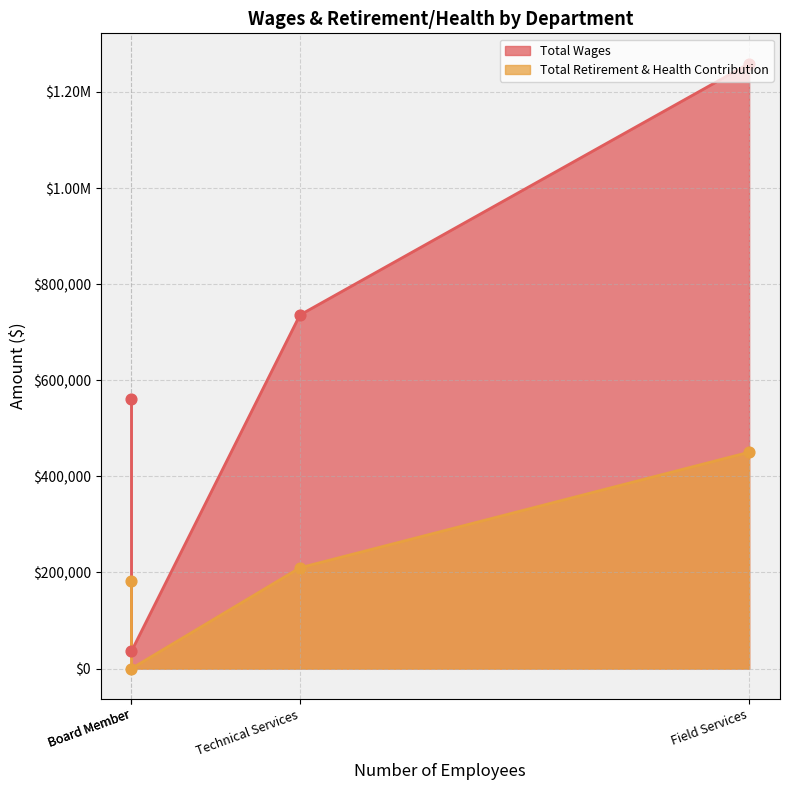

What are all the series names shown in the legend?

Total Wages, Total Retirement & Health Contribution